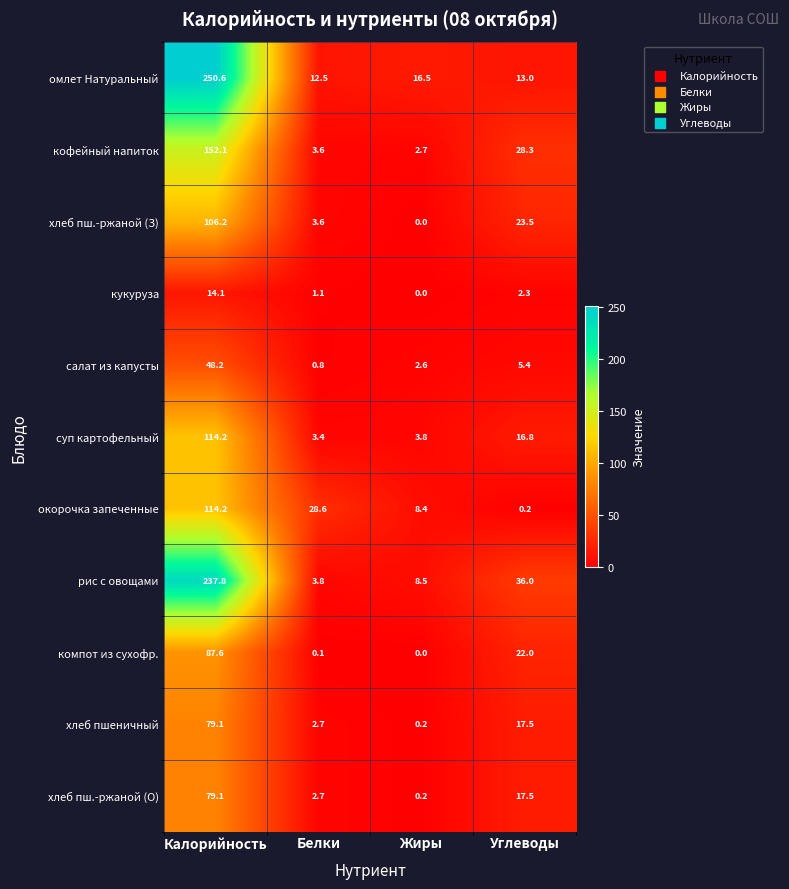

Which series changed the most between Калорийность and Жиры?

омлет Натуральный